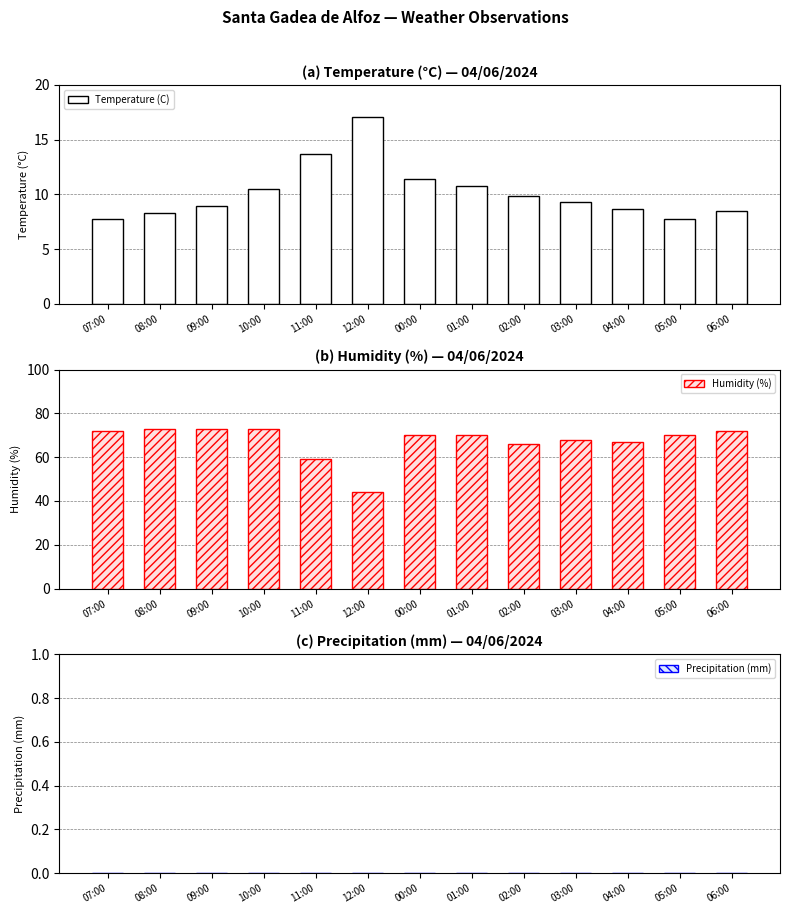

What is the lowest value of the Humidity (%) series?

44